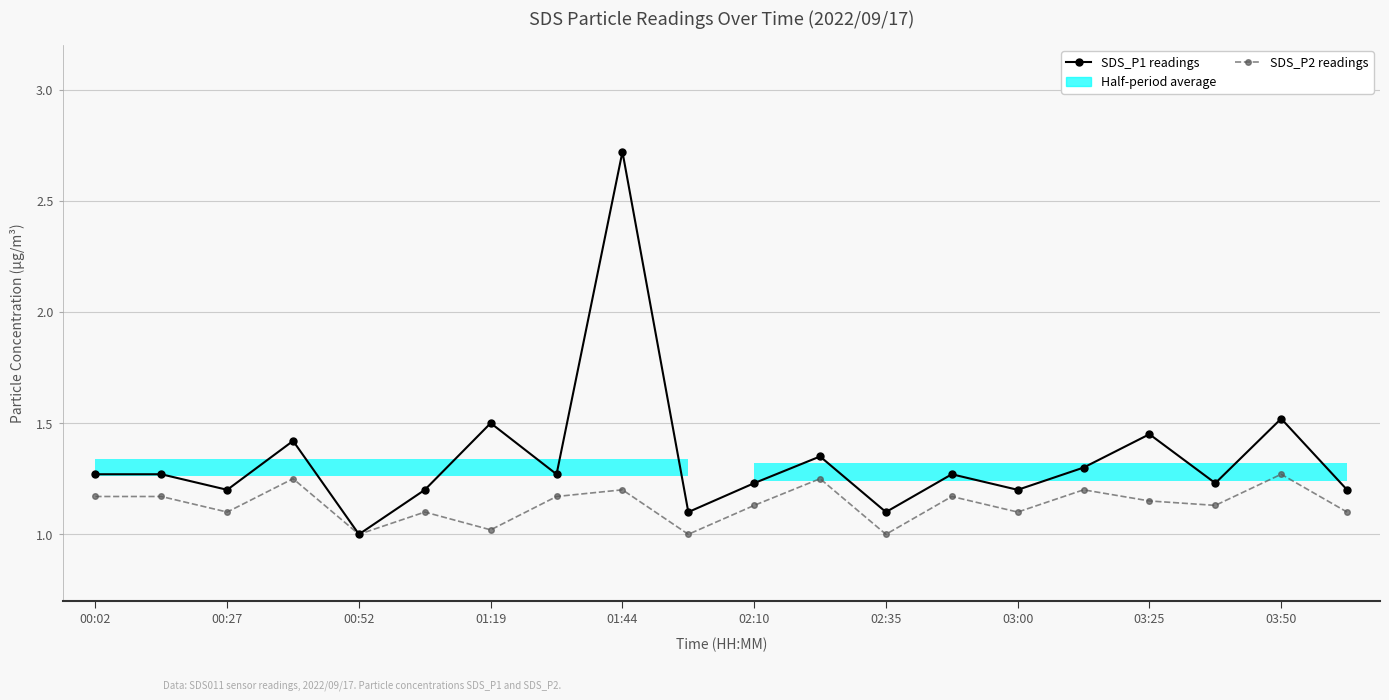

True or false: SDS_P2 and SDS_P1 cross at least once.

False